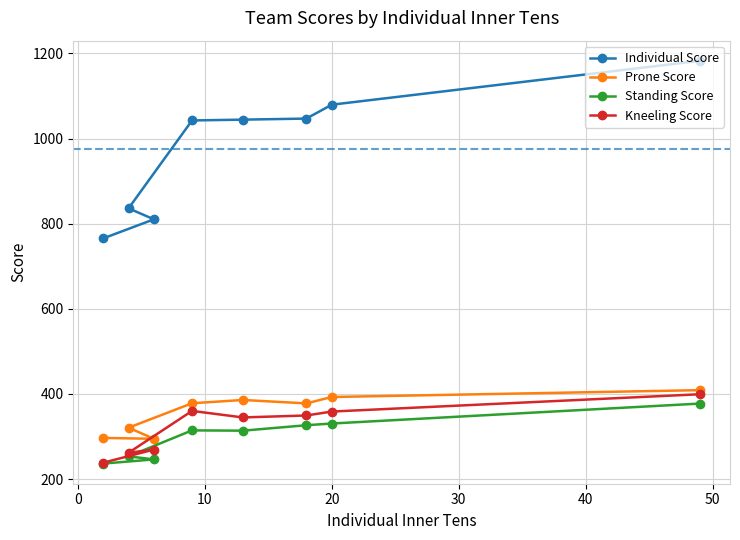

What is the maximum value for Prone Score?

408.9